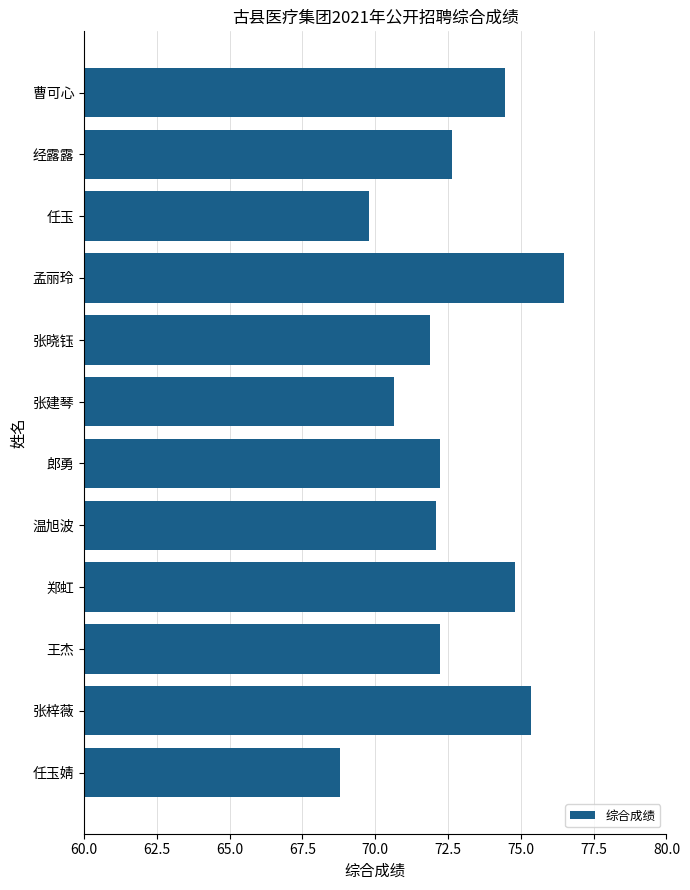

What is the label of the 12th bar from the top?

任玉婧